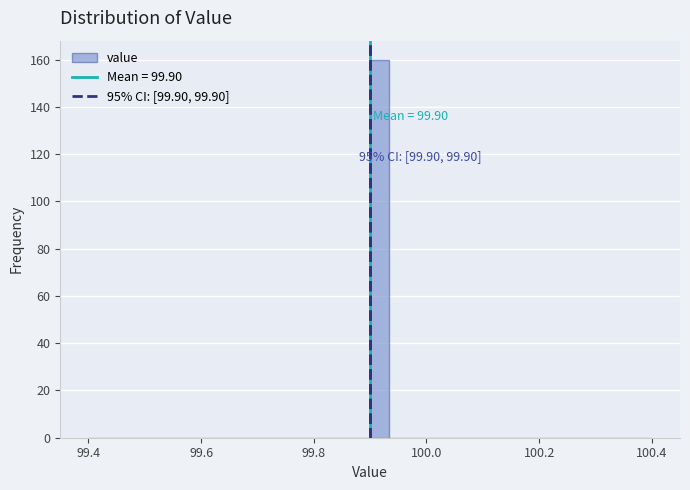

Read against the x-axis, roughly where is the centre of the tallest bar?

99.92